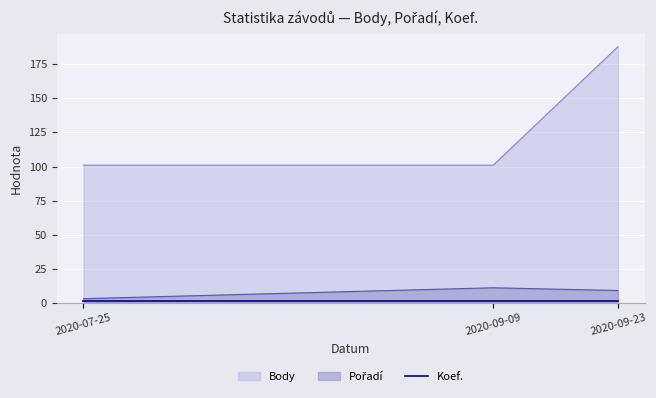

Which series changed the most between 2020-09-09 and 2020-09-23?

Body